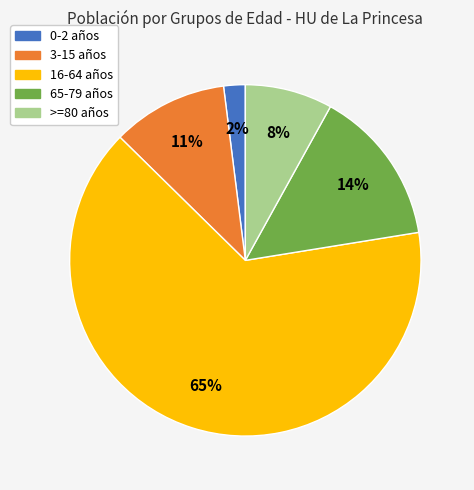

How many slices are in this pie chart?

5